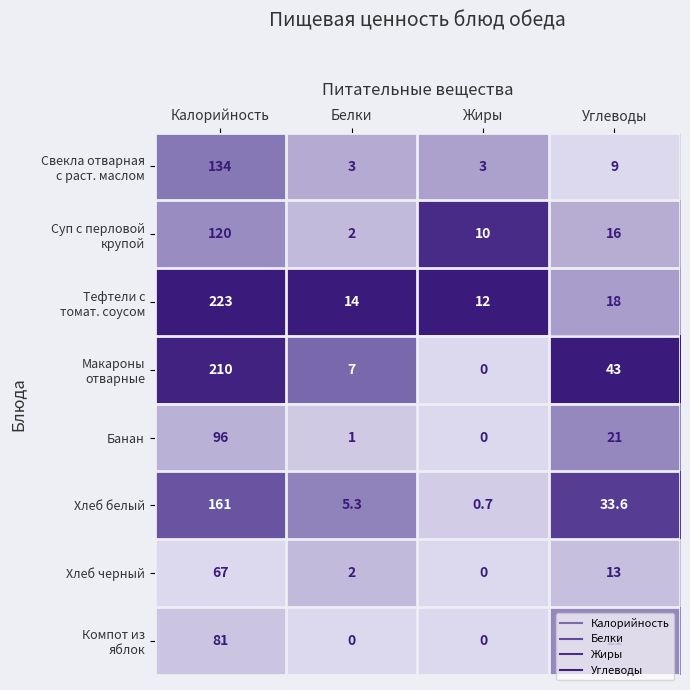

How many distinct data groups are displayed?

8